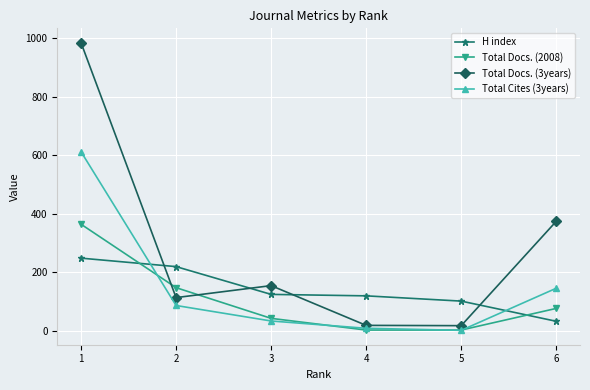

What is the sum of the Total Docs. (2008) values at 4 and 6?

78